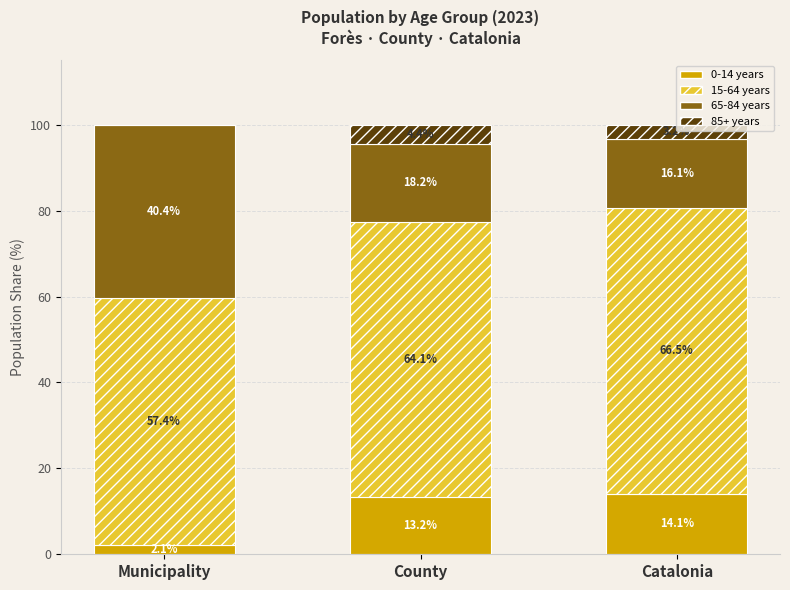

Are the bars grouped side by side (vs. stacked)?

No